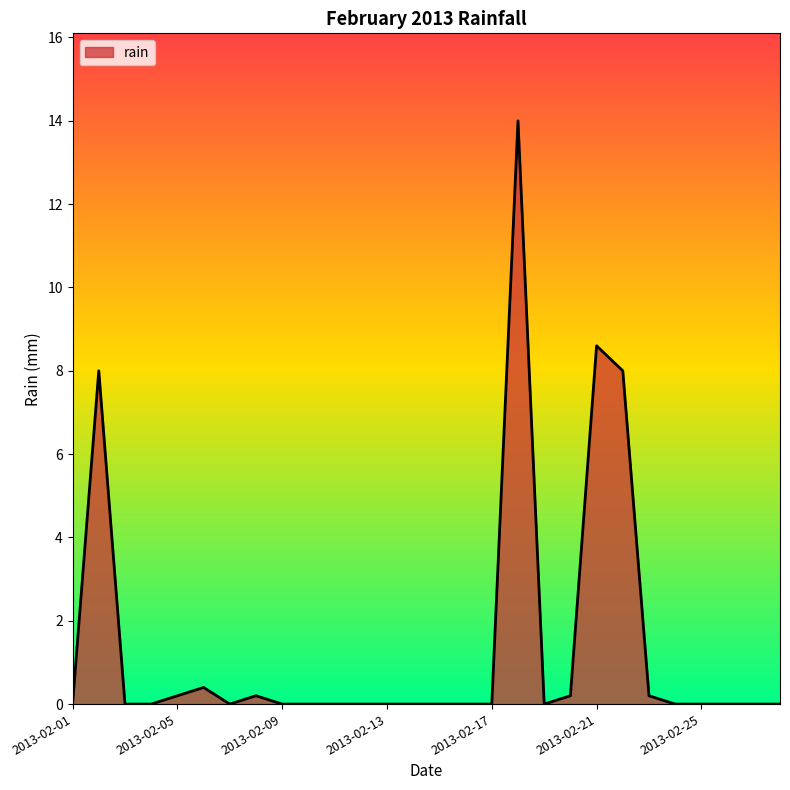

What is the greatest value displayed?

14.0